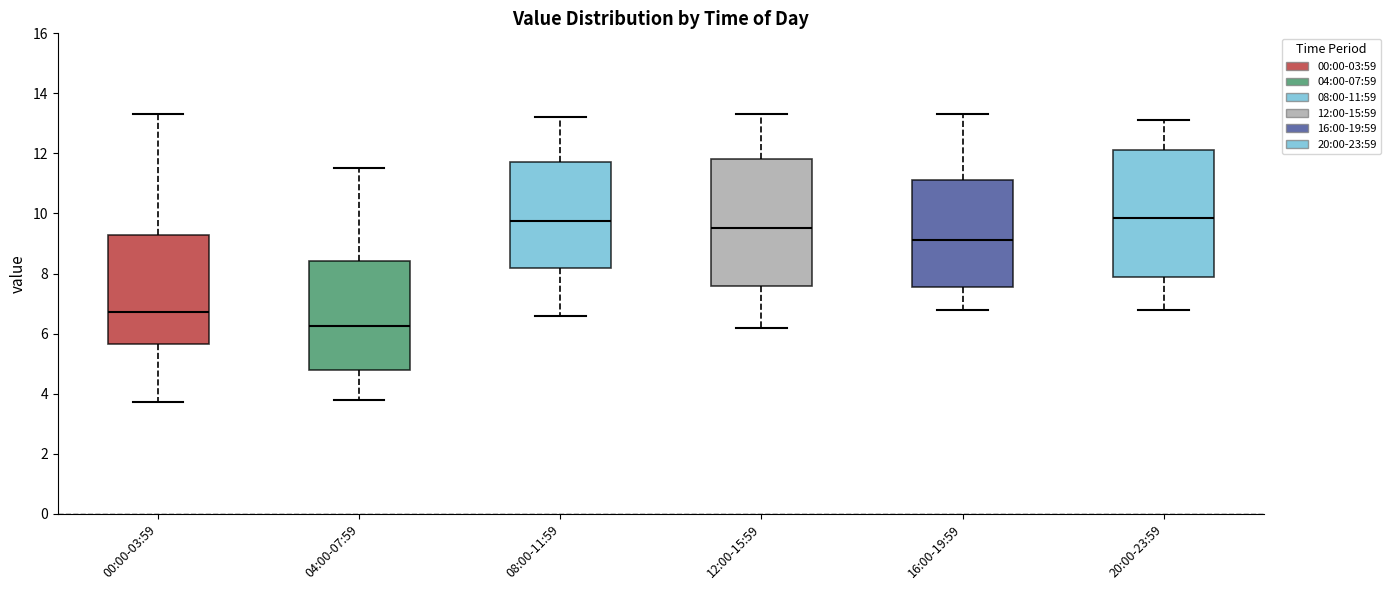

Reading left to right, read every box against the y-axis: the position of its median line, the range the box covers, and the ends of its whiskers. The values are not printed on the chart, so give them approximately, as read against the axis.

00:00-03:59: median 6.8, box 5.6 to 9.2, whiskers 3.8 to 13.4
04:00-07:59: median 6.2, box 4.8 to 8.4, whiskers 3.8 to 11.6
08:00-11:59: median 9.8, box 8.2 to 11.8, whiskers 6.6 to 13.2
12:00-15:59: median 9.6, box 7.6 to 11.8, whiskers 6.2 to 13.4
16:00-19:59: median 9.2, box 7.6 to 11.2, whiskers 6.8 to 13.4
20:00-23:59: median 9.8, box 8.0 to 12.2, whiskers 6.8 to 13.2